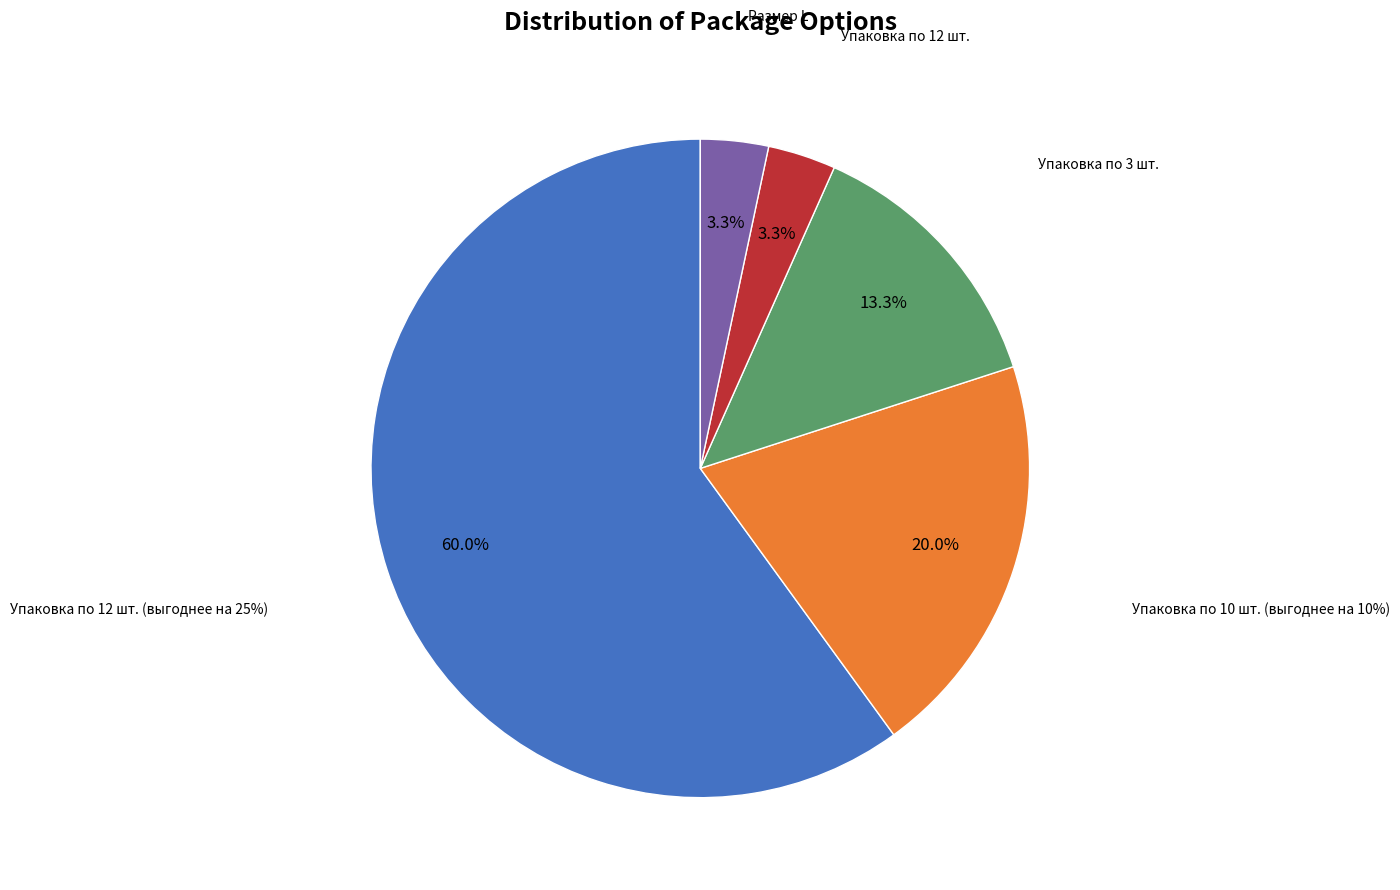

To the nearest percent, what is the difference between the largest and smallest slice percentages?

57%